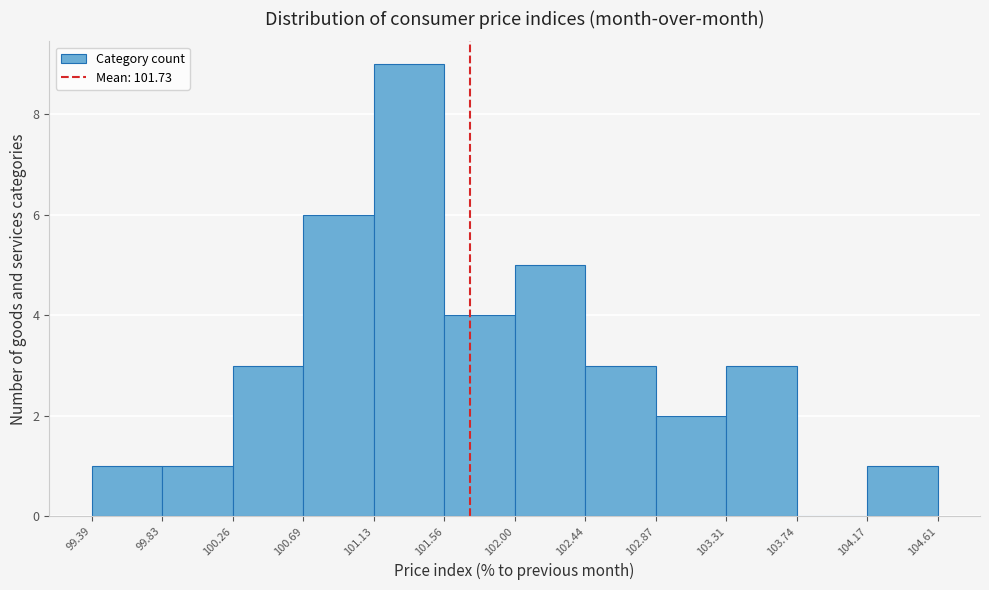

What is the height of the bar covering 99.39 to 99.83 on the x-axis? The values are not printed on the chart, so give them approximately, as read against the axis.

1